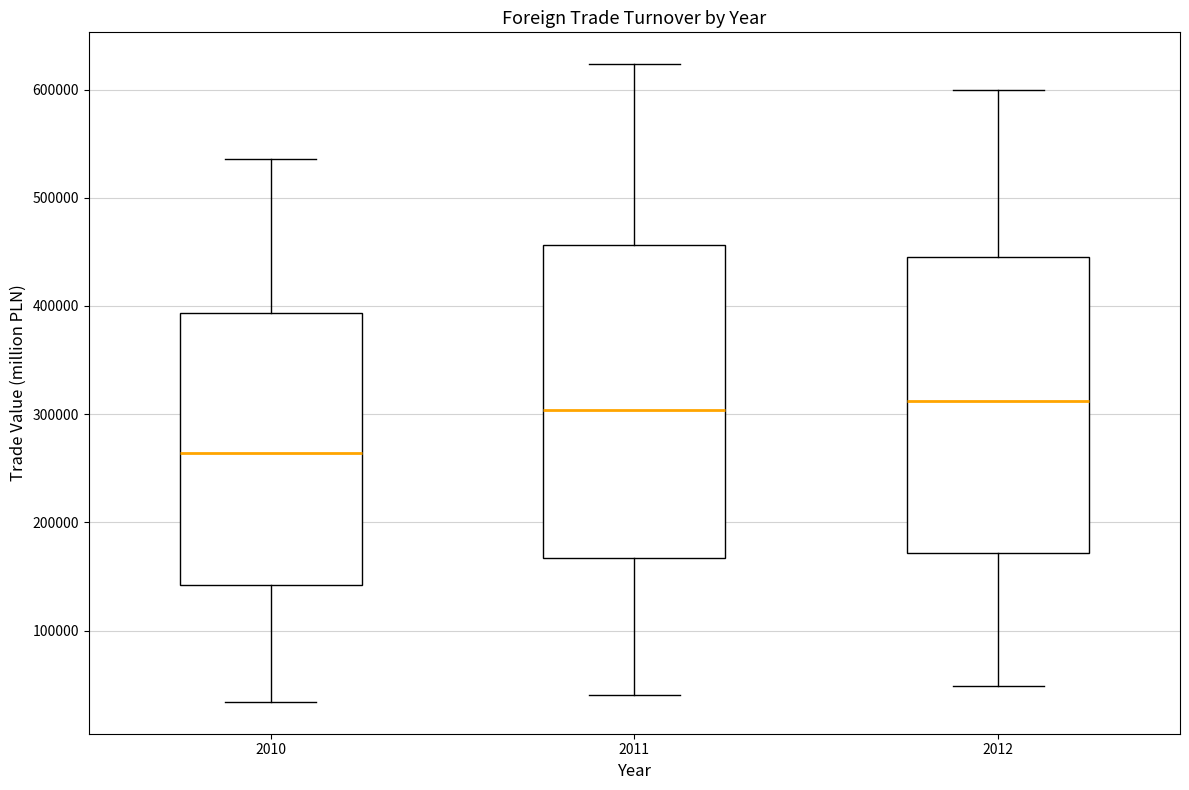

Reading left to right, read every box against the y-axis: the position of its median line, the range the box covers, and the ends of its whiskers. The values are not printed on the chart, so give them approximately, as read against the axis.

2010: median 260000, box 140000 to 390000, whiskers 30000 to 540000
2011: median 300000, box 170000 to 460000, whiskers 40000 to 620000
2012: median 310000, box 170000 to 440000, whiskers 50000 to 600000